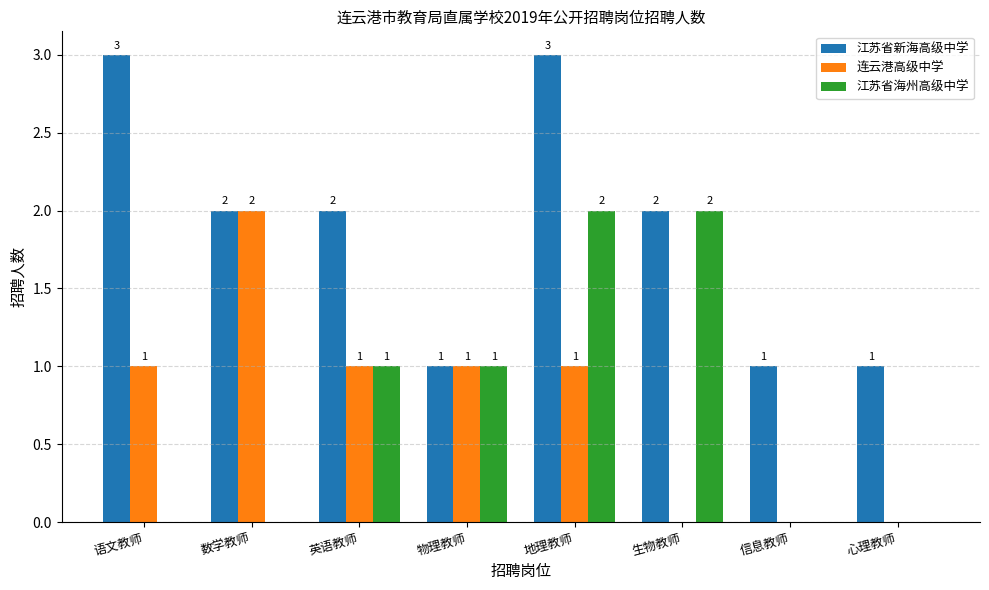

What are all the series names shown in the legend?

江苏省新海高级中学, 连云港高级中学, 江苏省海州高级中学